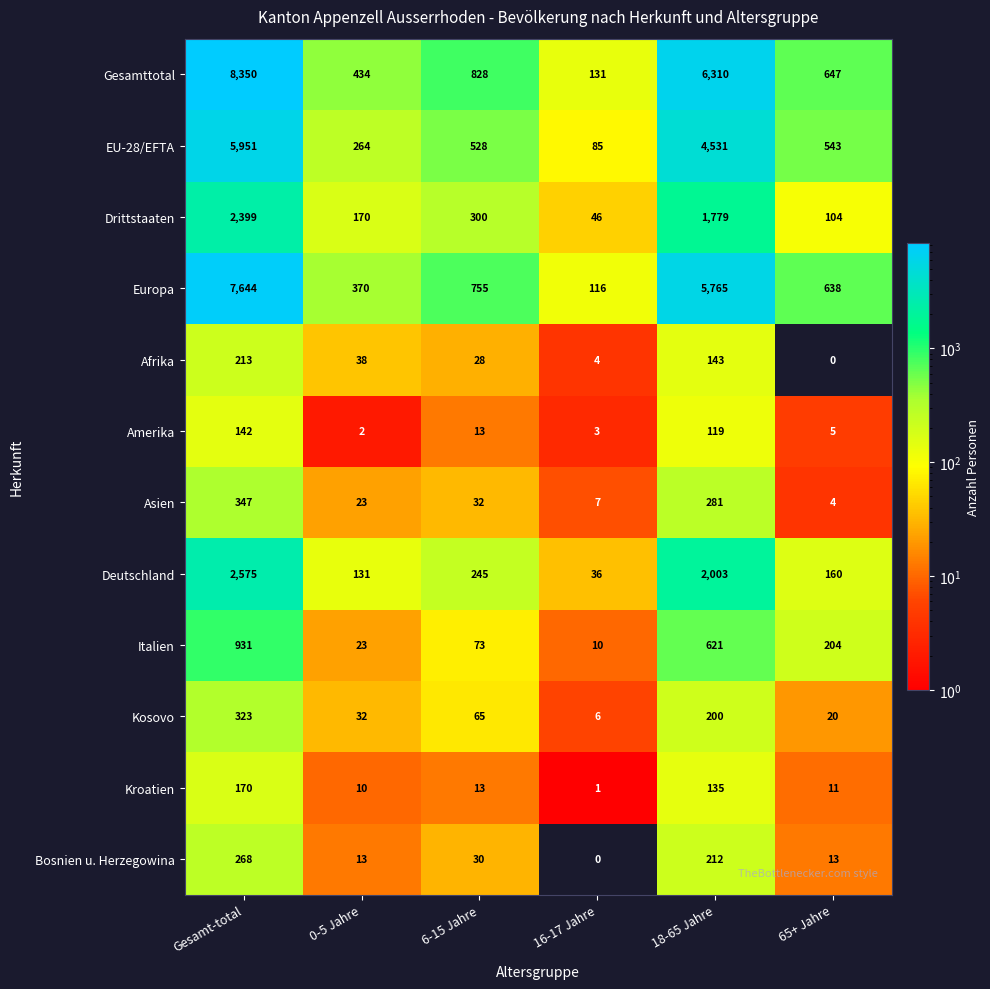

At how many categories does at least one series exceed 2432?

2